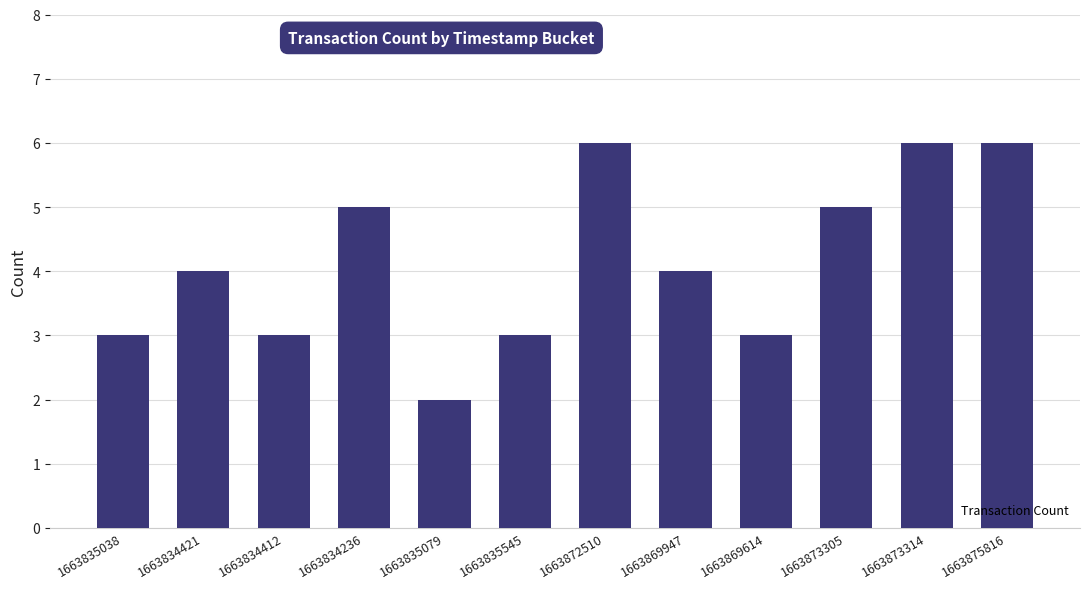

What position from the right is 1663869614?

4